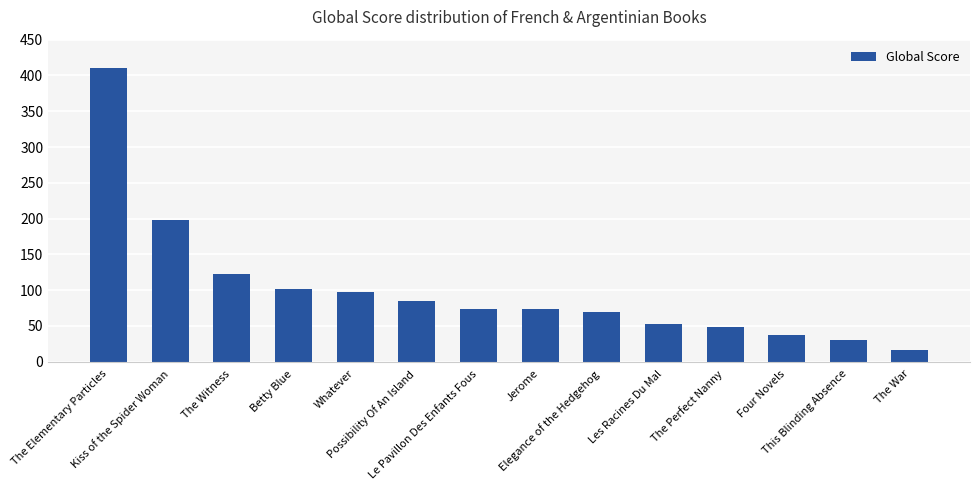

How many categories are shown in the chart?

14